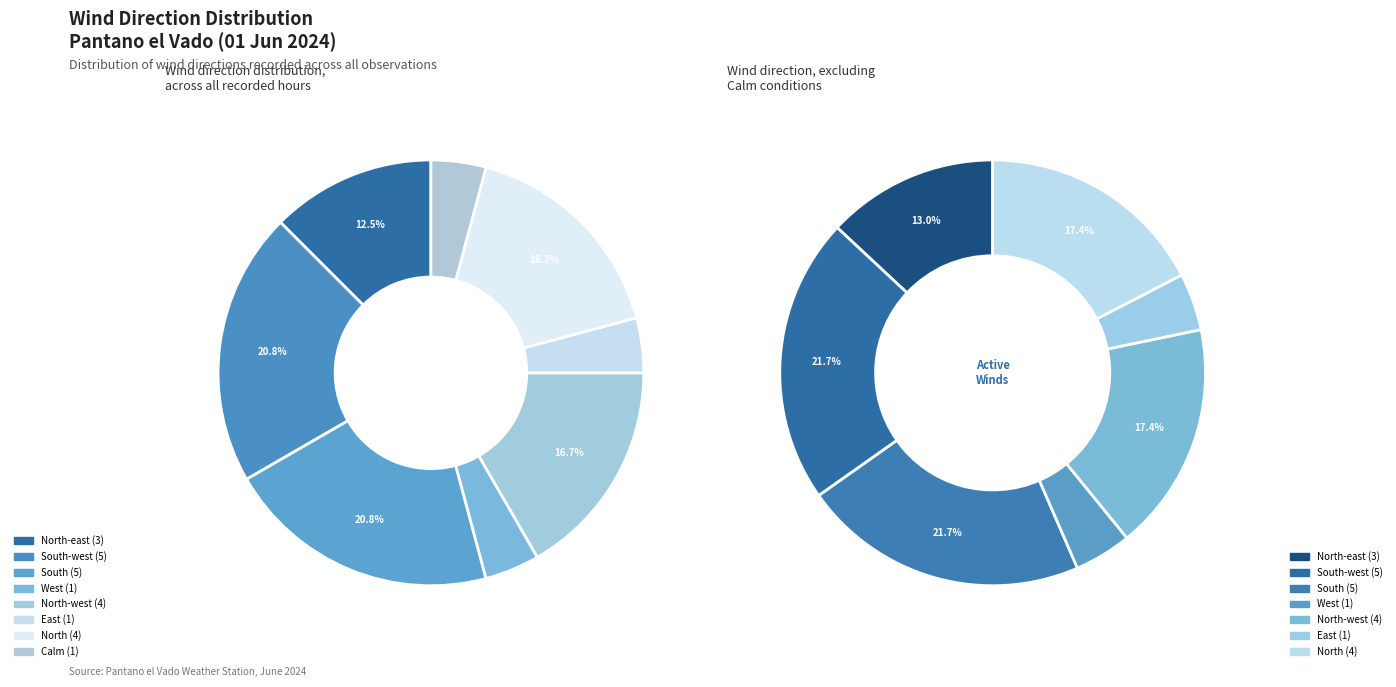

Combined, what portion of the pie is South and Calm?

25.0%